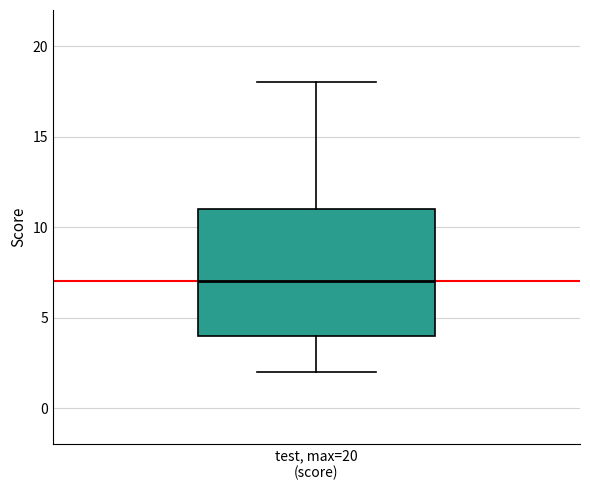

Transcribe this box plot: give where the median line is, the range the box spans, and where the two whiskers end, as read against the y-axis. The values are not printed on the chart, so give them approximately, as read against the axis.

median 7, box 4 to 11, whiskers 2 to 18